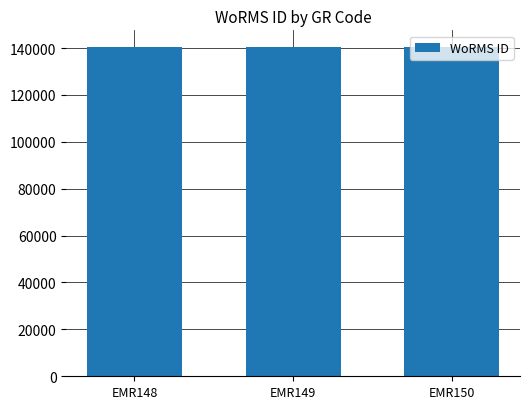

Approximately how many times larger is the value at EMR150 compared to EMR149?

1.0